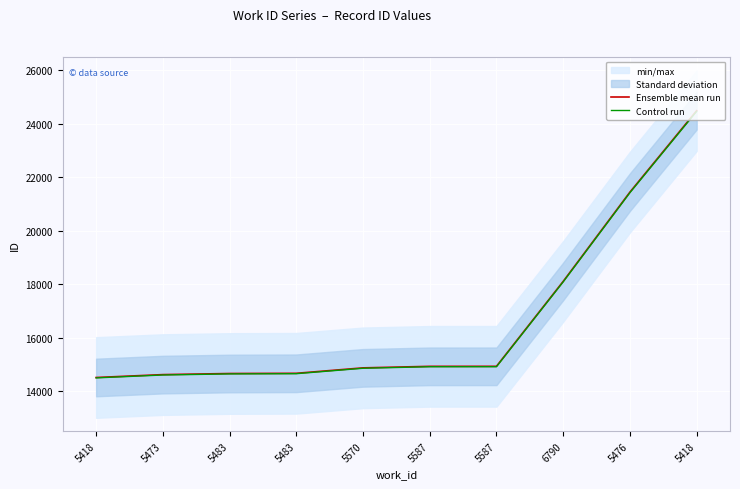

What are all the series names shown in the legend?

Ensemble mean run, Control run